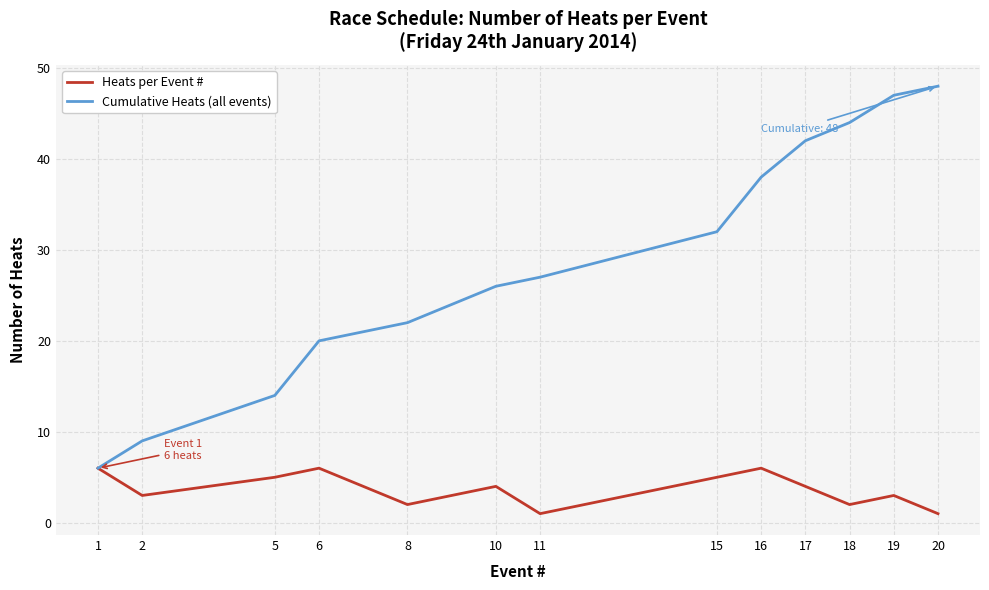

How many lines are shown in the chart?

2